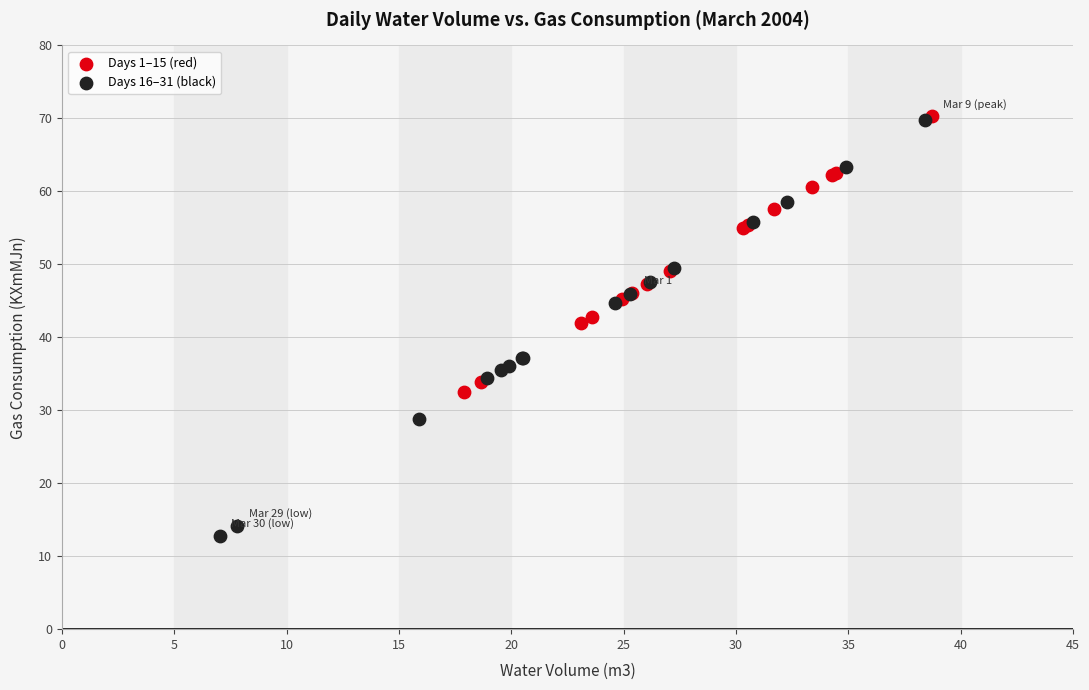

Which series has the largest Y range (max minus min)?

Days 16–31 (black)